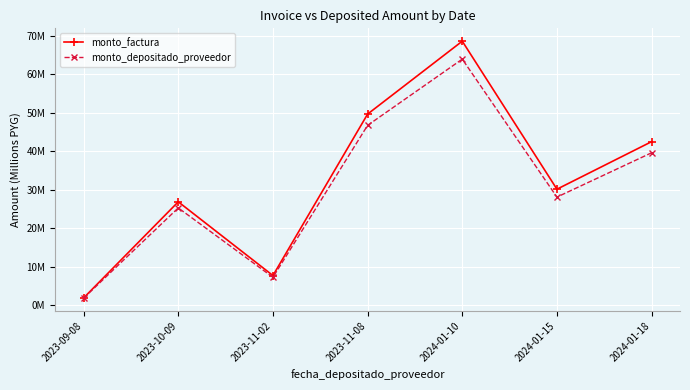

What is the total value across all series at 2023-11-02?

14.9